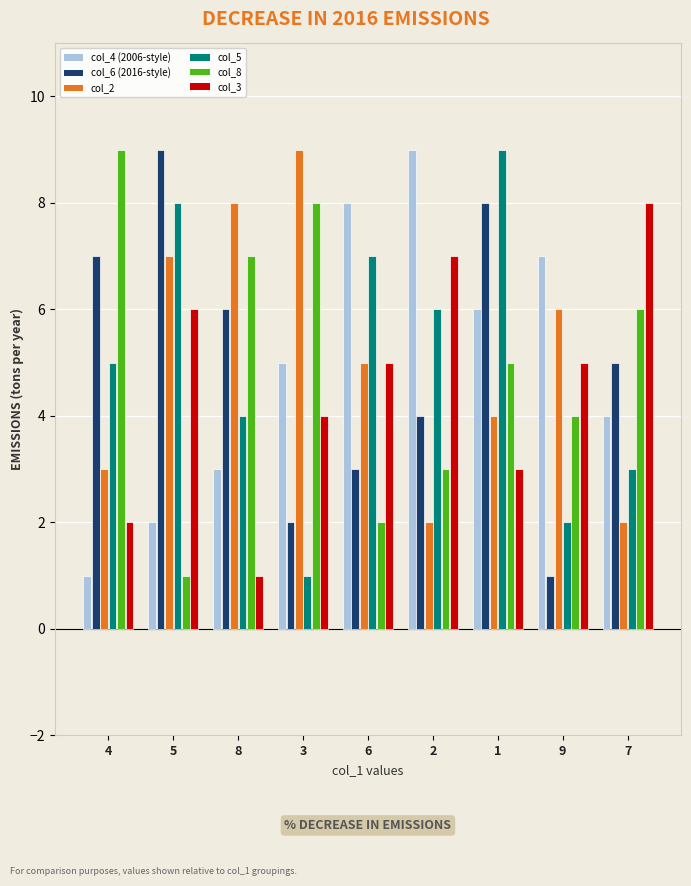

How many bars are there in each group?

6